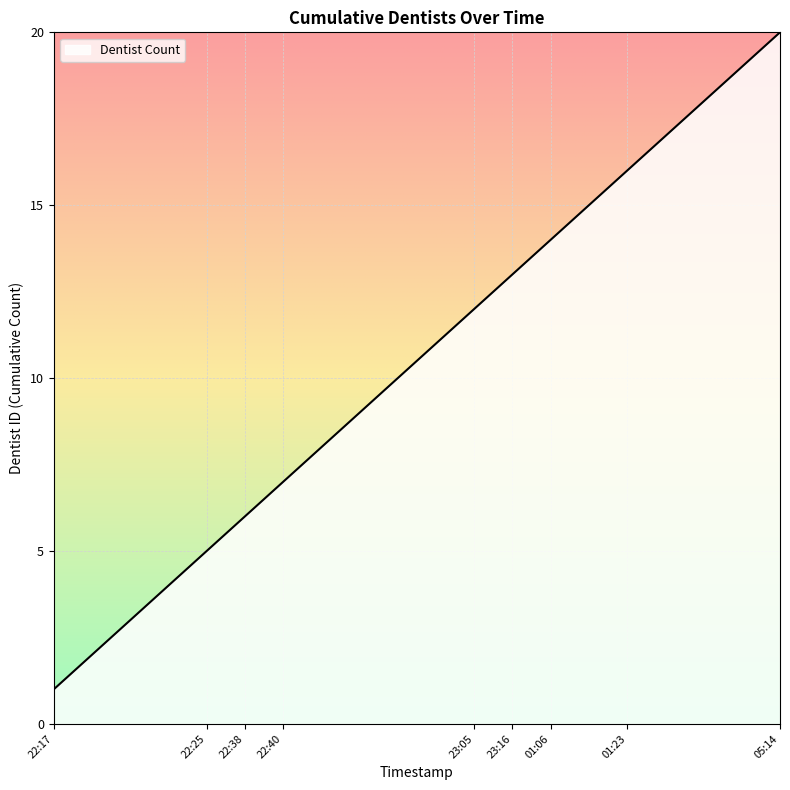

What is the maximum value shown in the chart?

20